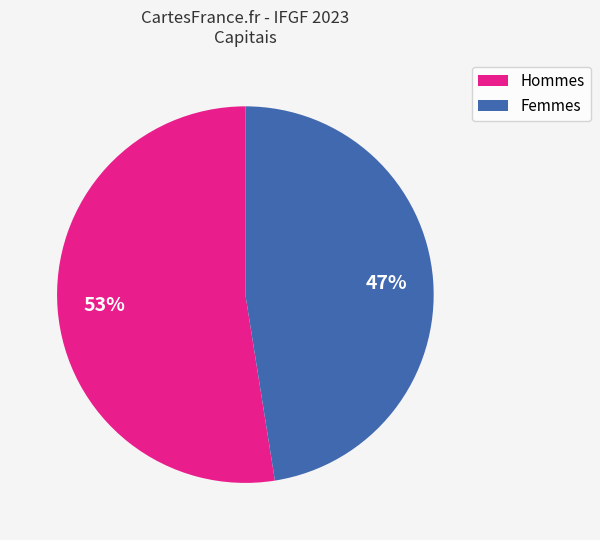

Does any single category account for the majority?

Yes